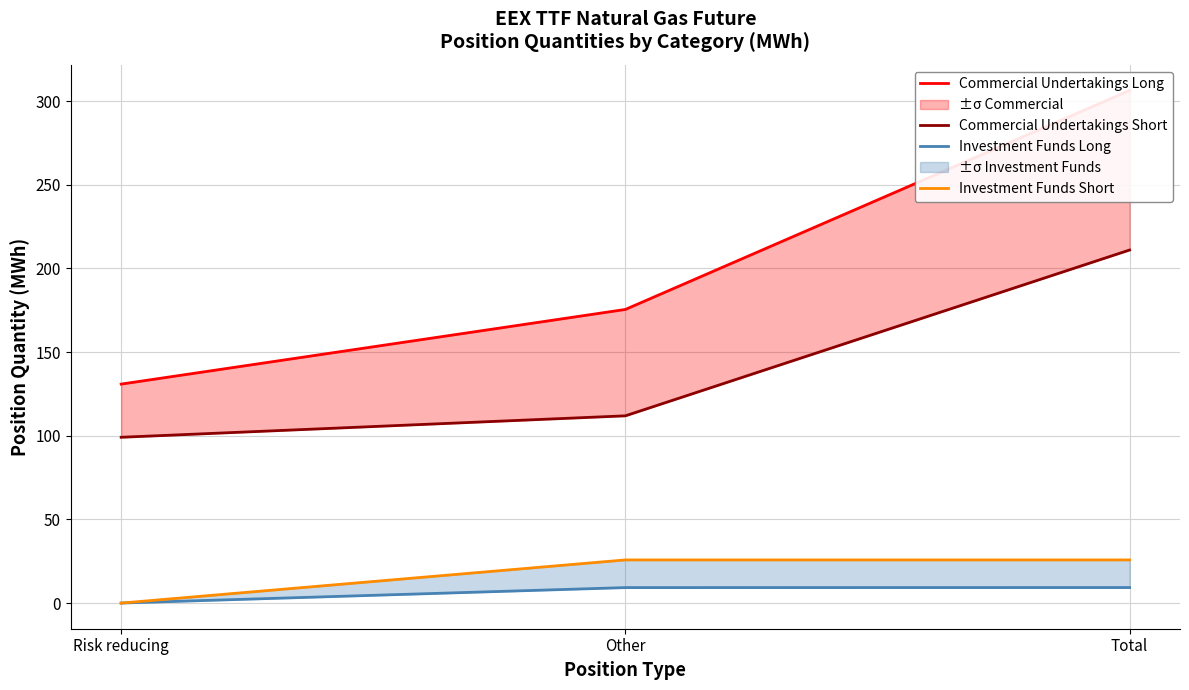

Rank the categories by Investment Funds Short value from highest to lowest.

Total, Other, Risk reducing